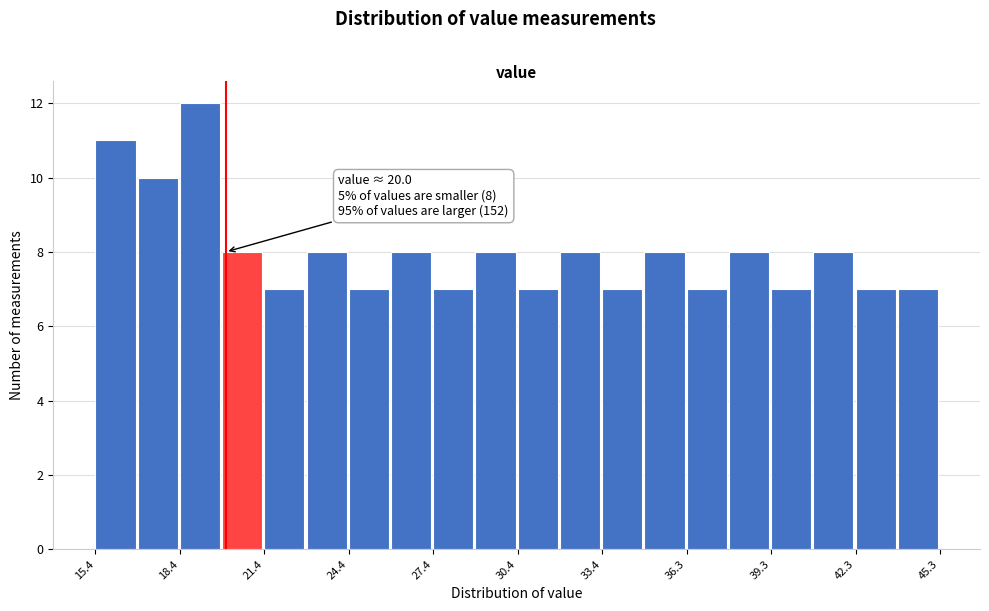

Read against the x-axis, roughly where is the centre of the tallest bar?

19.0